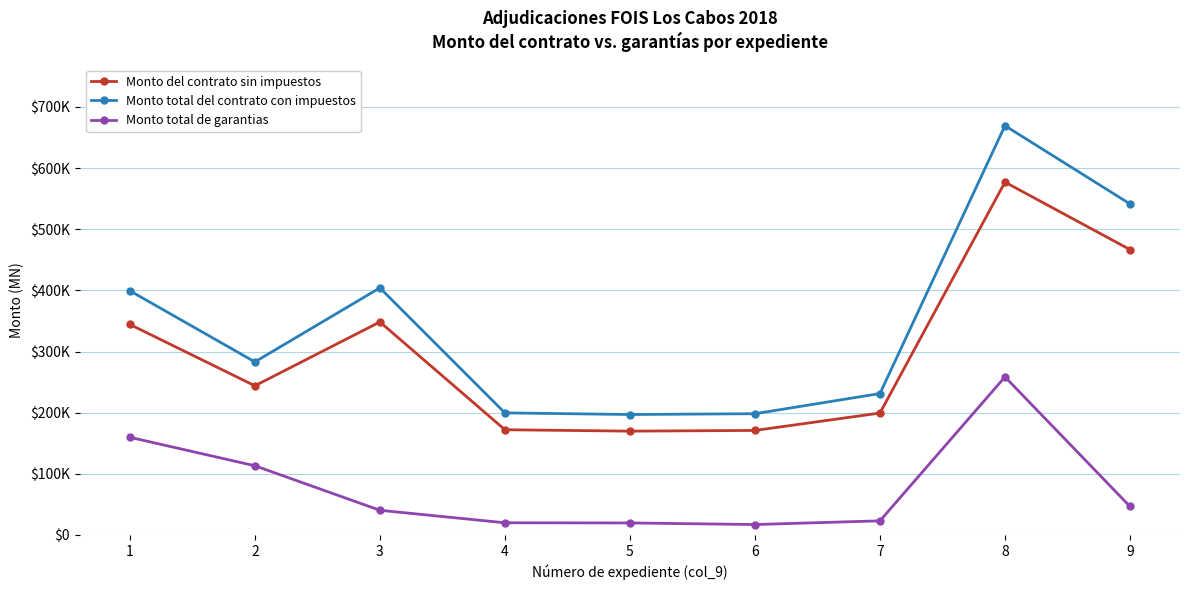

Reading left to right, transcribe all the data shown in this chart.

Monto del contrato sin impuestos: 344242.6	243951.2	348320.1	172098.2	169802.0	170932.8	199379.0	576930.6	466635.6
Monto total del contrato con impuestos: 399321.4	282983.3	404051.3	199633.9	196970.3	198282.0	231279.6	669239.5	541297.3
Monto total de garantias: 159728.6	113193.2	40405.1	19963.4	19697.0	17093.3	23128.0	258464.9	46663.6